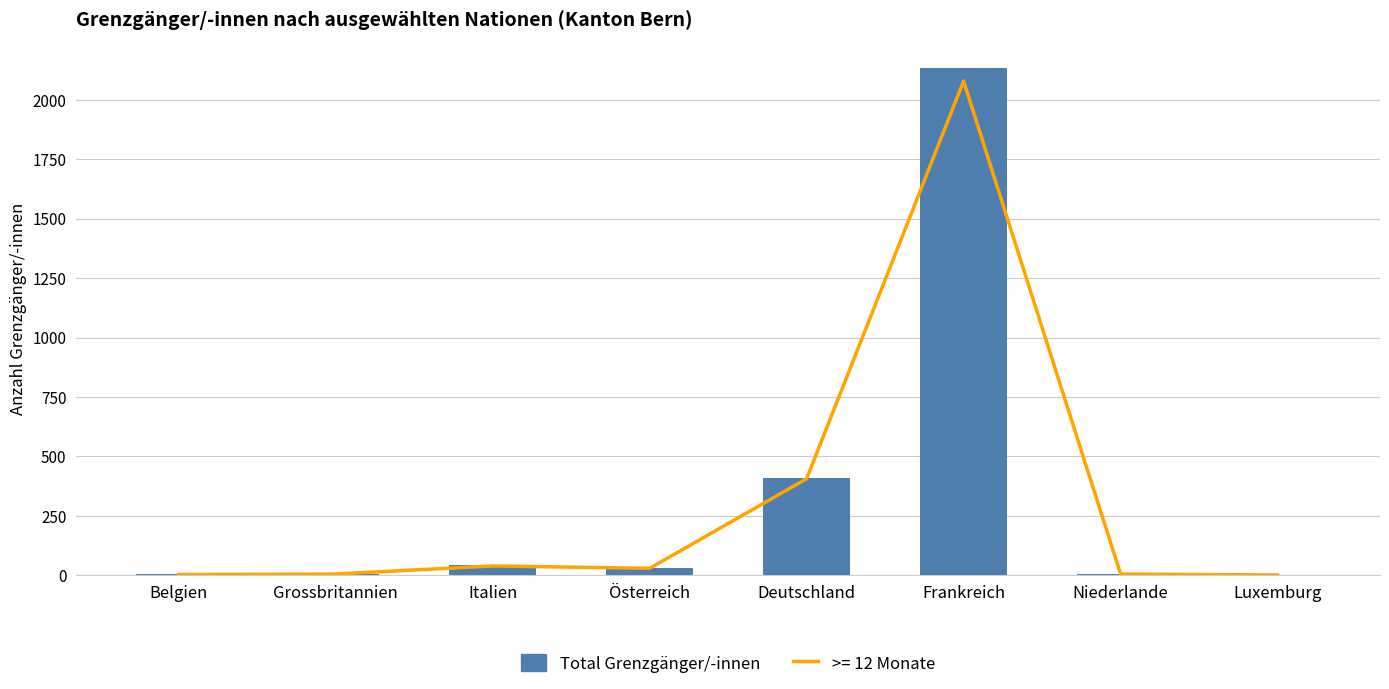

Reading left to right, extract all data points from this chart.

Belgien=5	Grossbritannien=5	Italien=42	Österreich=30	Deutschland=411	Frankreich=2135	Niederlande=5	Luxemburg=1